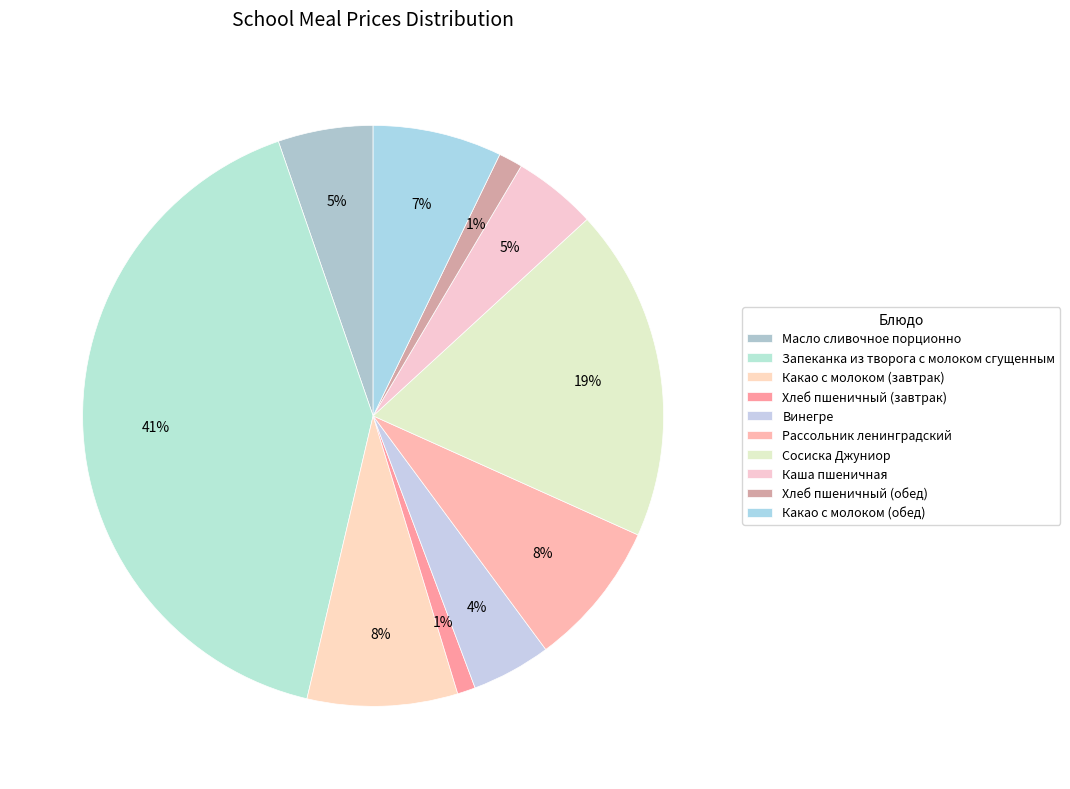

To the nearest percent, what percentage of the pie is Масло сливочное порционно?

5%